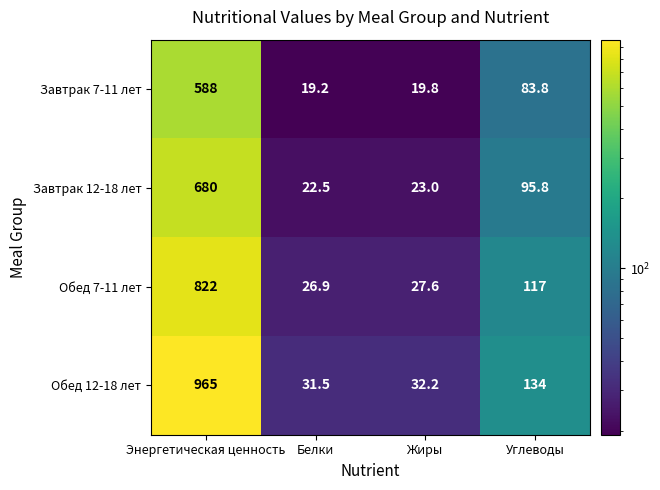

List the series in order of their overall mean, highest first.

Обед 12-18 лет, Обед 7-11 лет, Завтрак 12-18 лет, Завтрак 7-11 лет